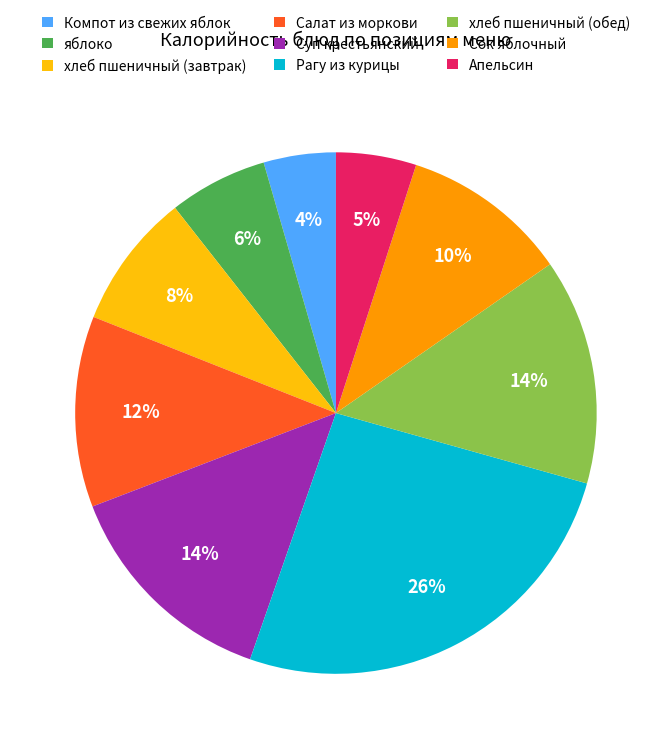

Is it true that яблоко is 6% of the pie?

True